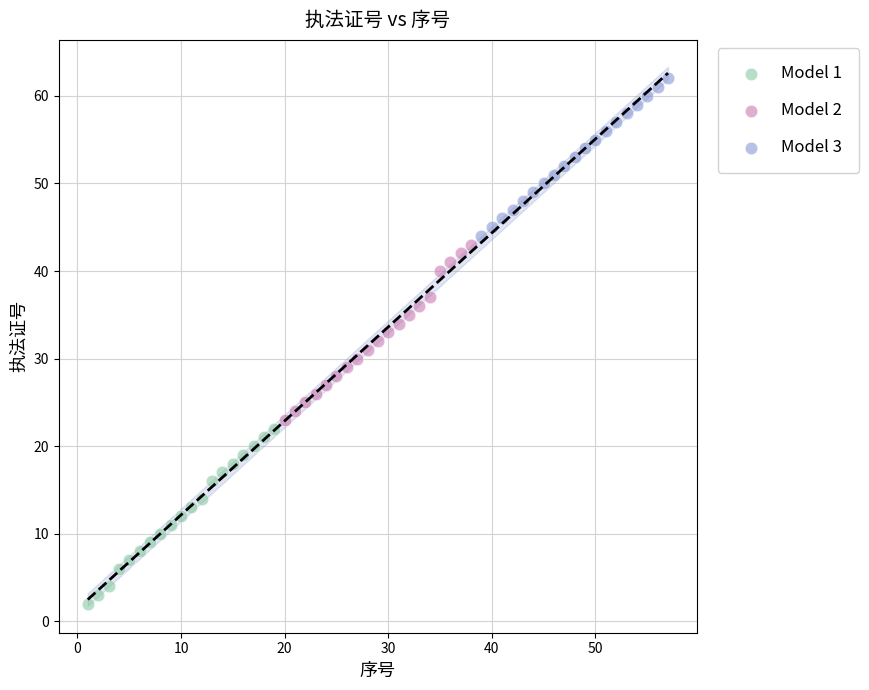

Which series contains the highest Y value?

Model 3